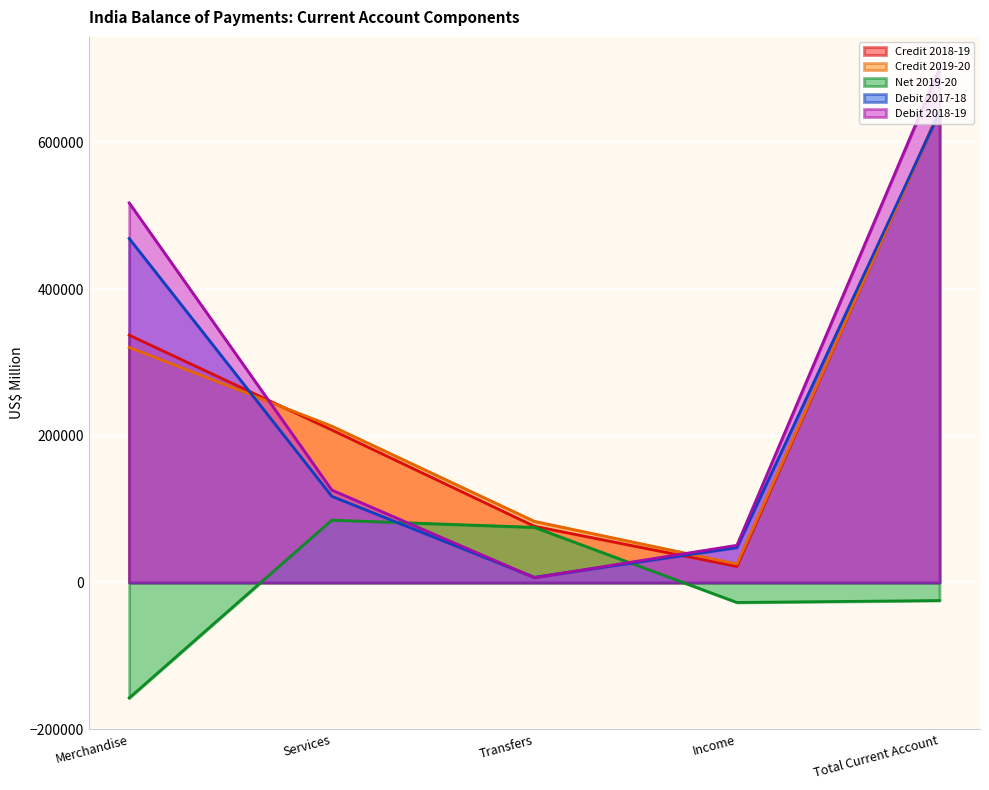

How many categories are shown in the chart?

5